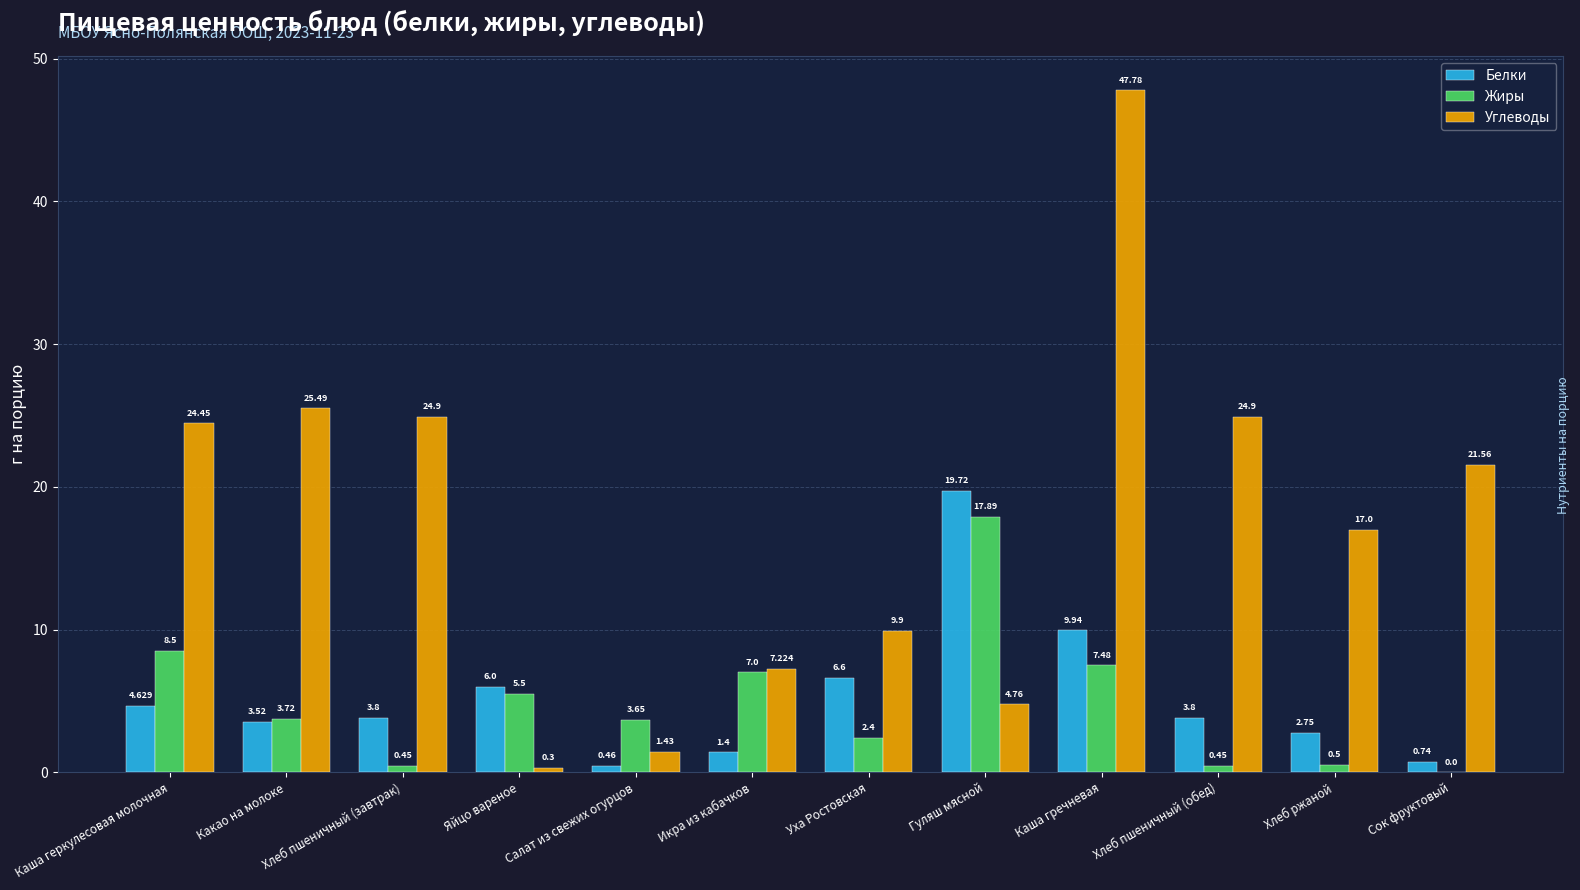

At which label is Углеводы closest to 24?

Каша геркулесовая молочная